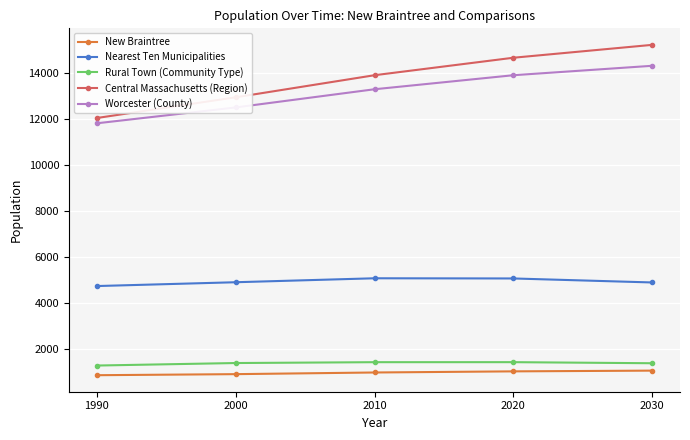

What is the greatest value displayed?

15240